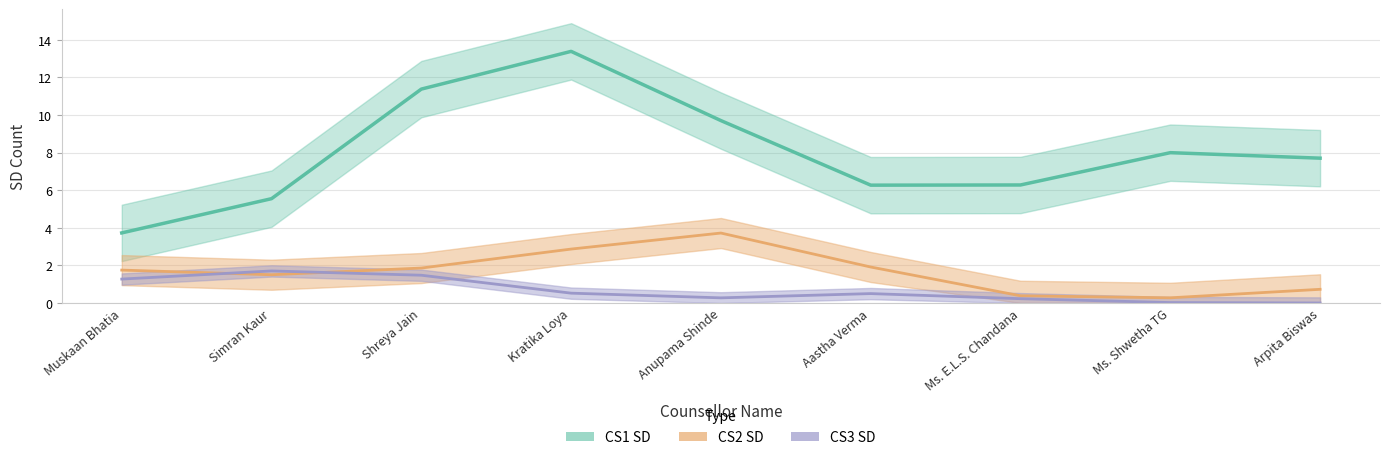

Which label corresponds to the largest value in the chart?

Kratika Loya